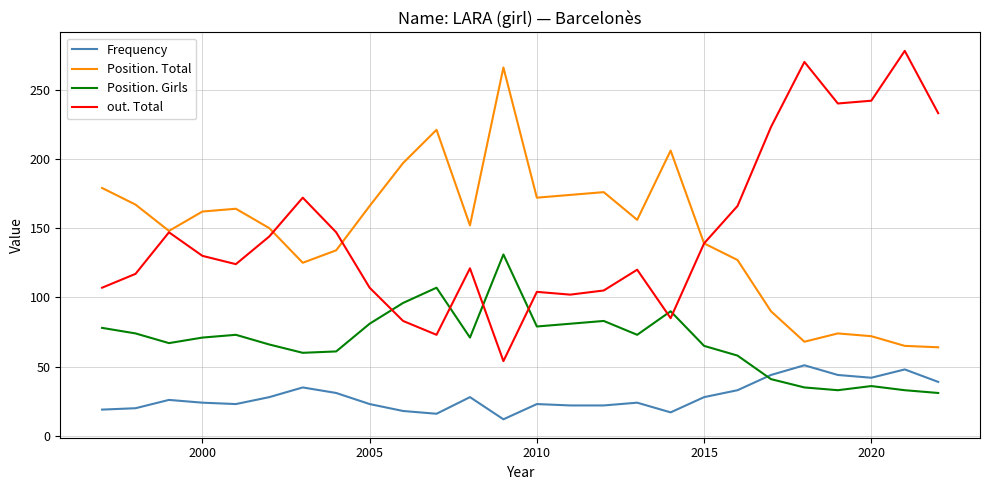

What is the minimum value for Frequency?

12